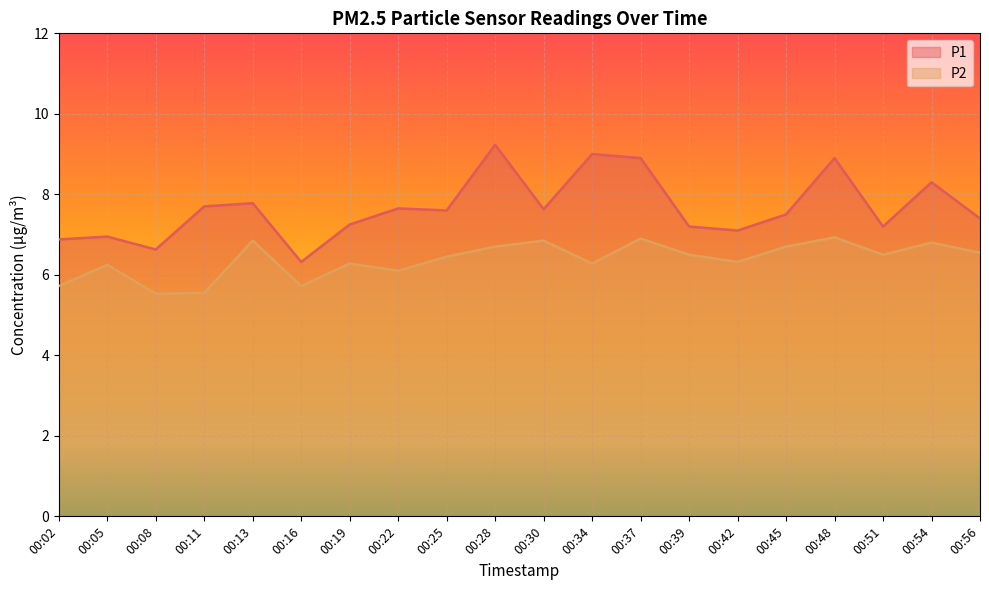

List the series in order of their overall mean, lowest first.

P2, P1